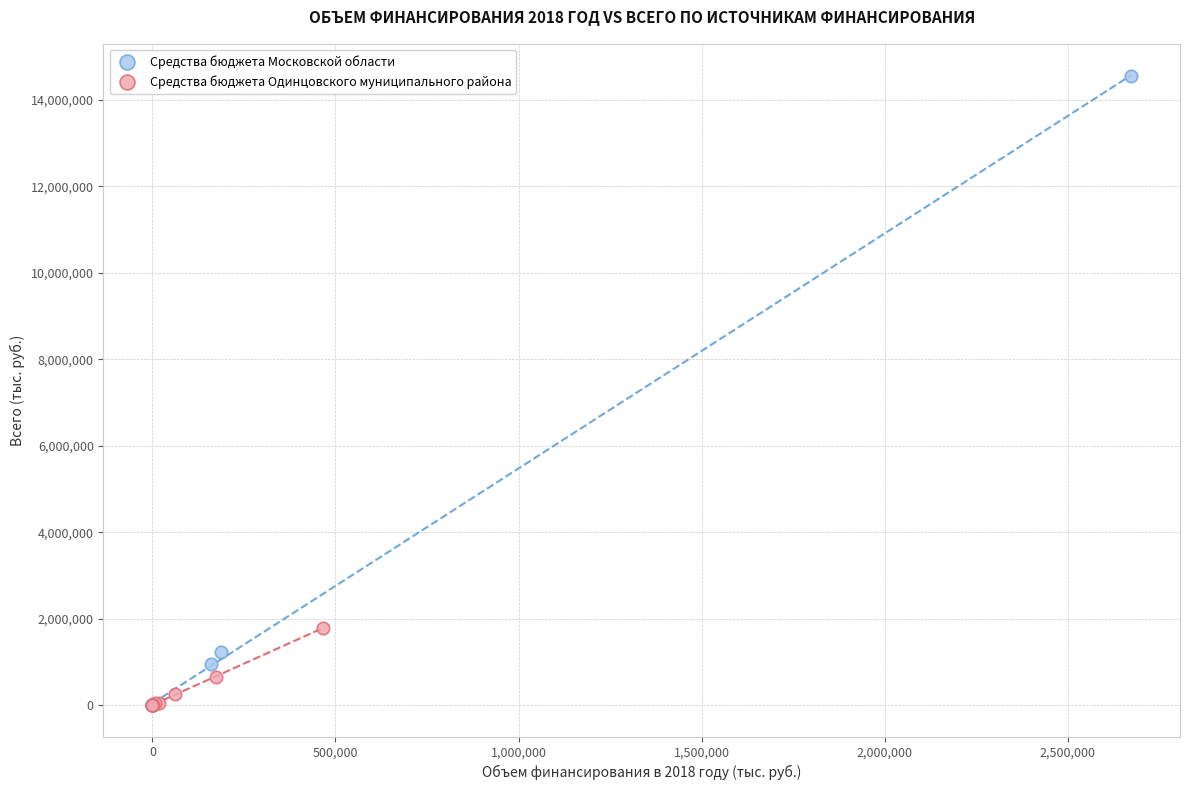

Which series contains the highest Y value?

Средства бюджета Московской области